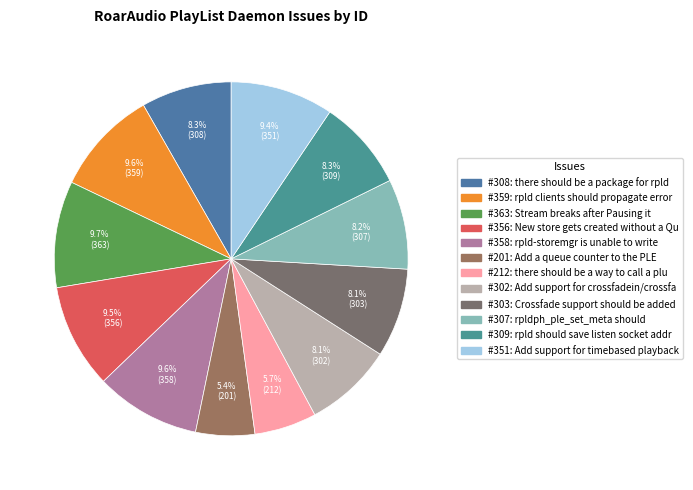

How many segments does this pie chart have?

12